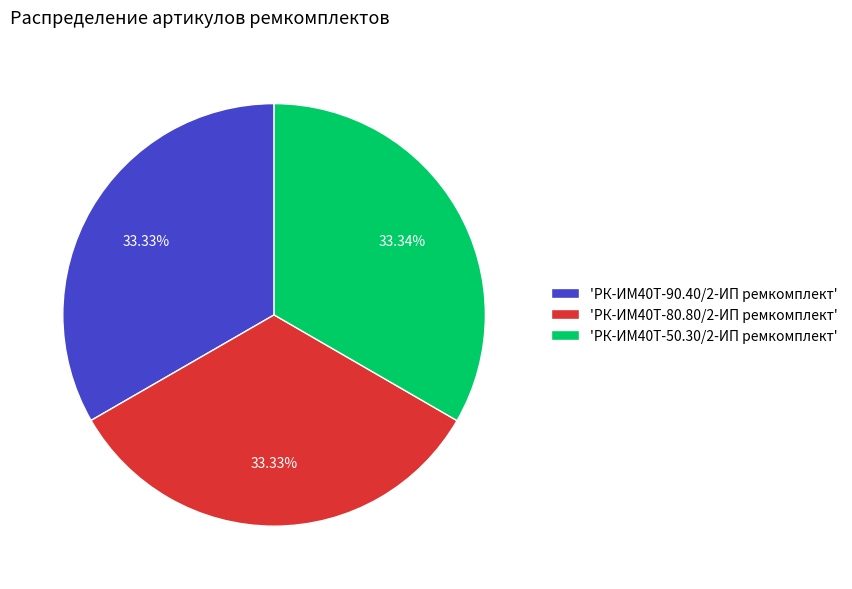

Is there any slice that represents more than half of the pie?

No